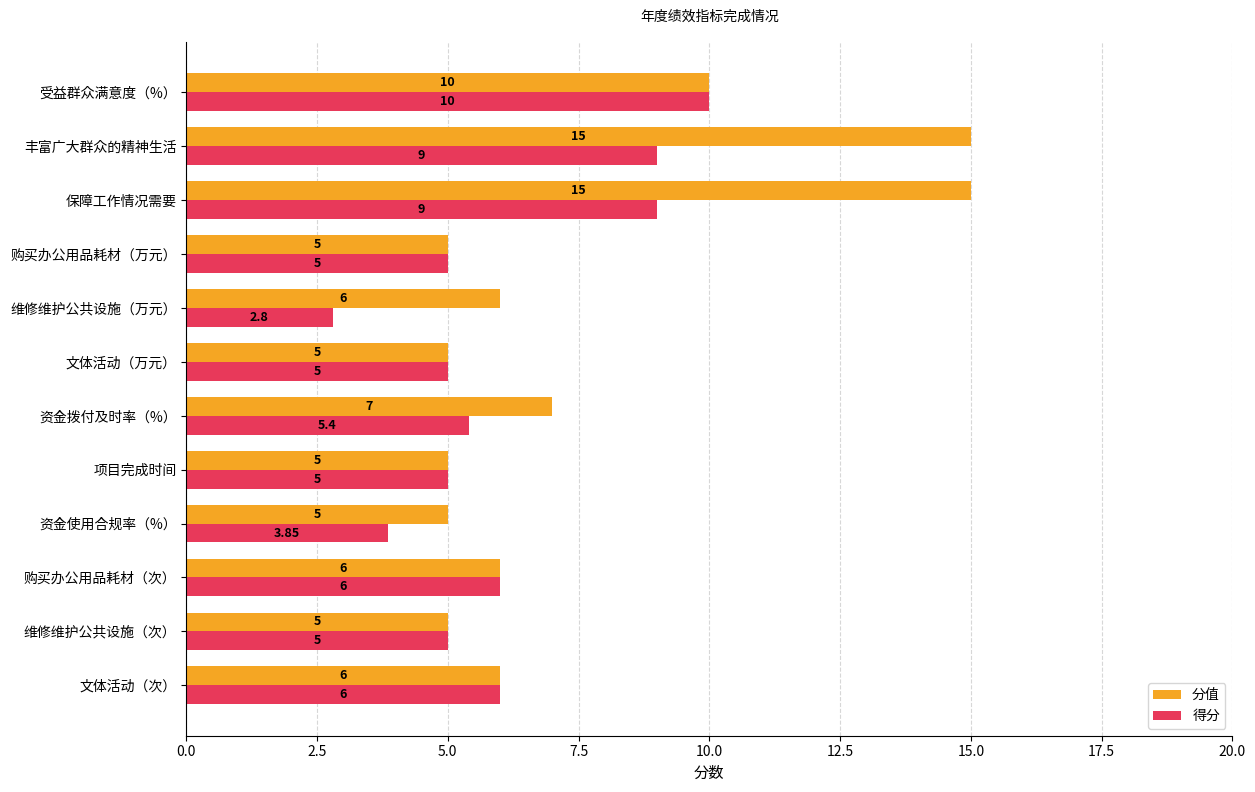

Which category has the highest value in the 得分 series?

受益群众满意度（%）